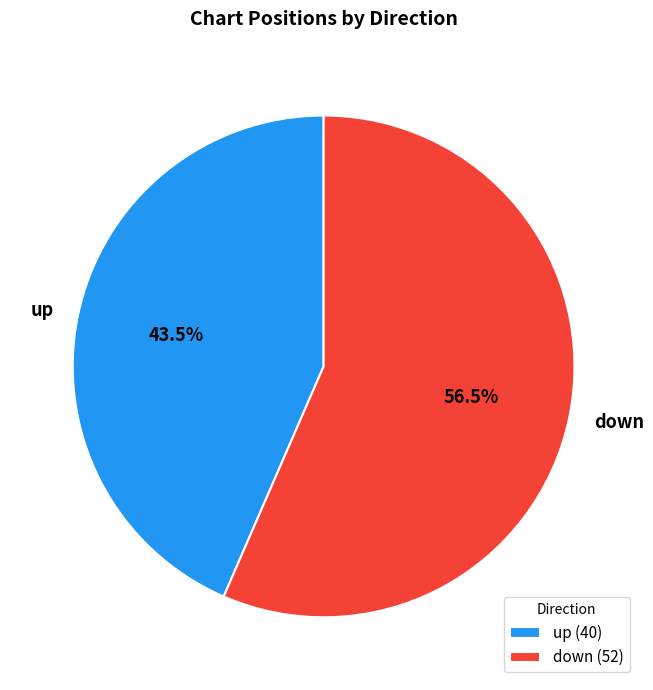

Between down and up, which is larger?

down